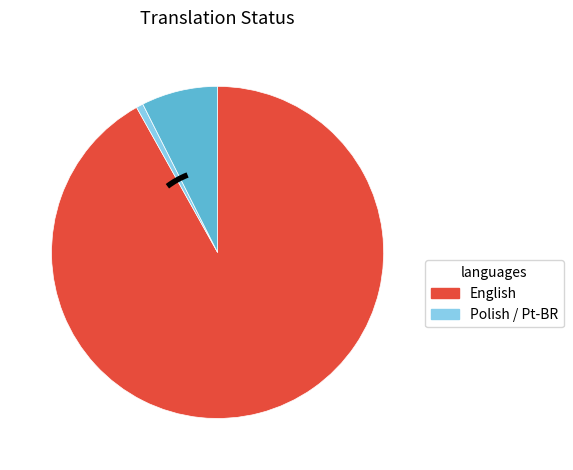

Is there any slice that represents more than half of the pie?

Yes